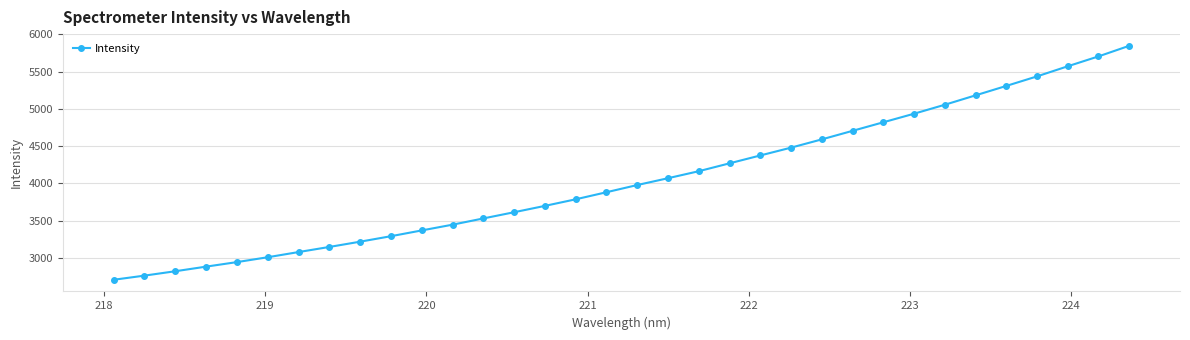

What is the value of the 32nd point from the left?

5571.8